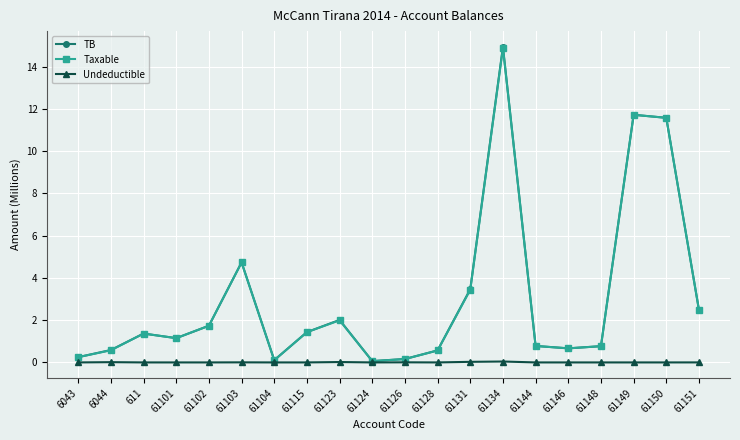

At which category does the chart reach its peak across all series?

61134